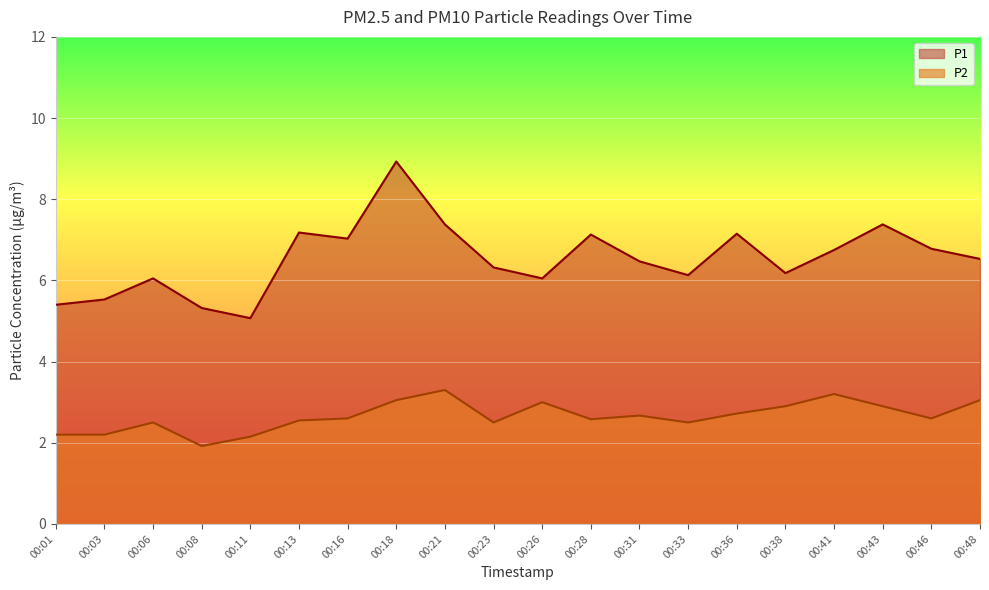

The value of P2 at 00:01 is 2.2. True or false?

True